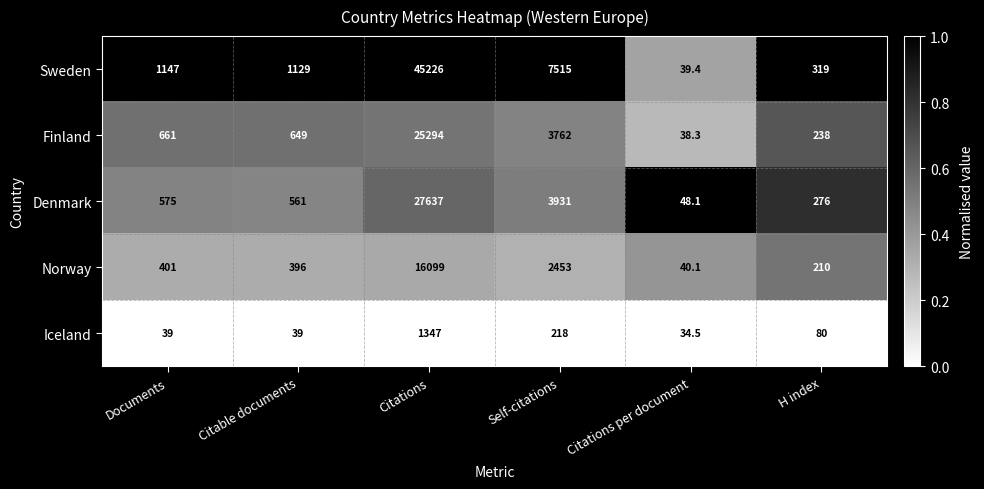

Which series has the largest total across all categories?

Sweden